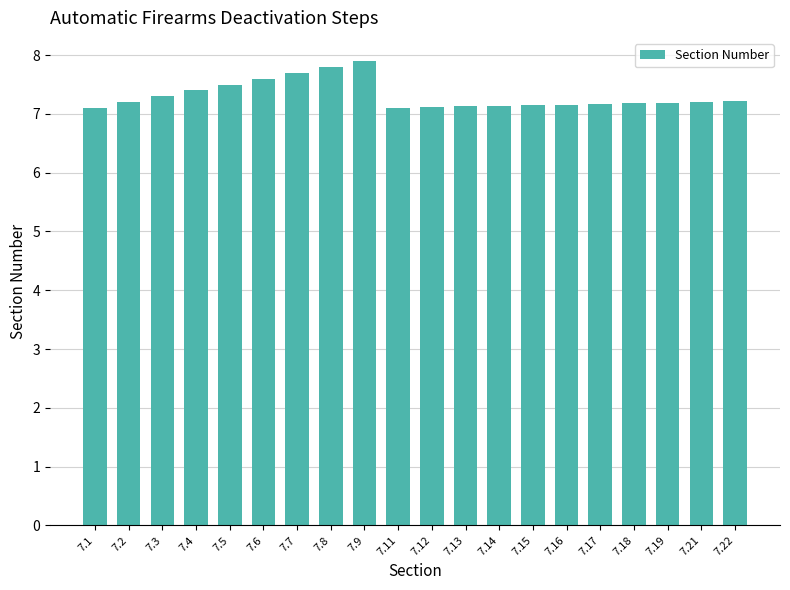

The chart shows a value of 4.5 at 7.2. True or false?

False